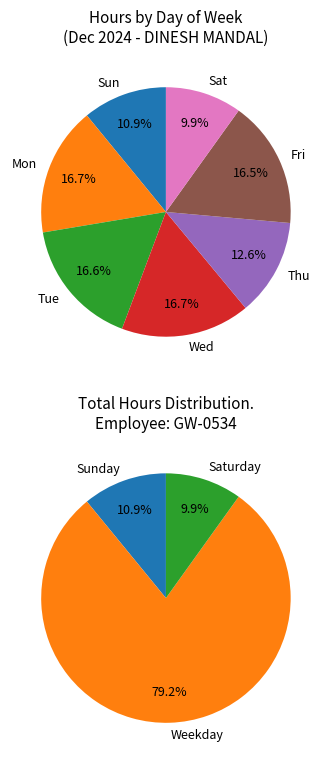

Does 8 account for over 50% of the chart?

No